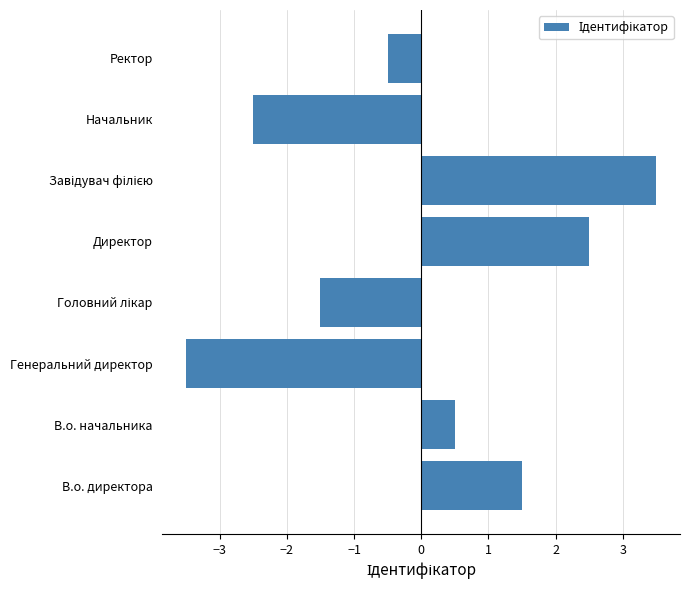

What is the approximate value at В.о. начальника?

0.5